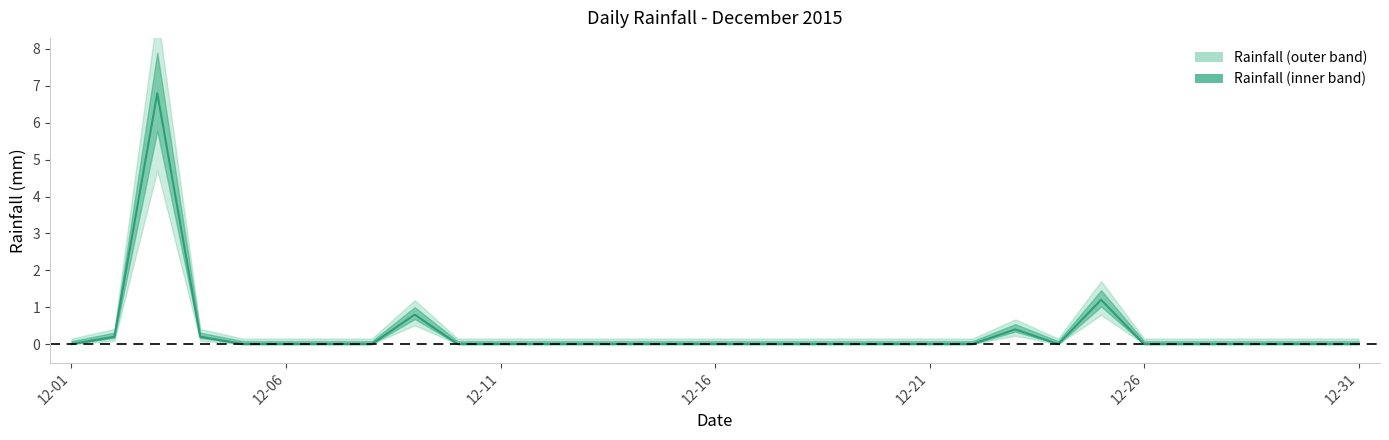

Rank the categories by value from lowest to highest.

2015-12-01, 2015-12-05, 2015-12-06, 2015-12-07, 2015-12-08, 2015-12-10, 2015-12-11, 2015-12-12, 2015-12-13, 2015-12-14, 2015-12-15, 2015-12-16, 2015-12-17, 2015-12-18, 2015-12-19, 2015-12-20, 2015-12-21, 2015-12-22, 2015-12-24, 2015-12-26, 2015-12-27, 2015-12-28, 2015-12-29, 2015-12-30, 2015-12-31, 2015-12-02, 2015-12-04, 2015-12-23, 2015-12-09, 2015-12-25, 2015-12-03